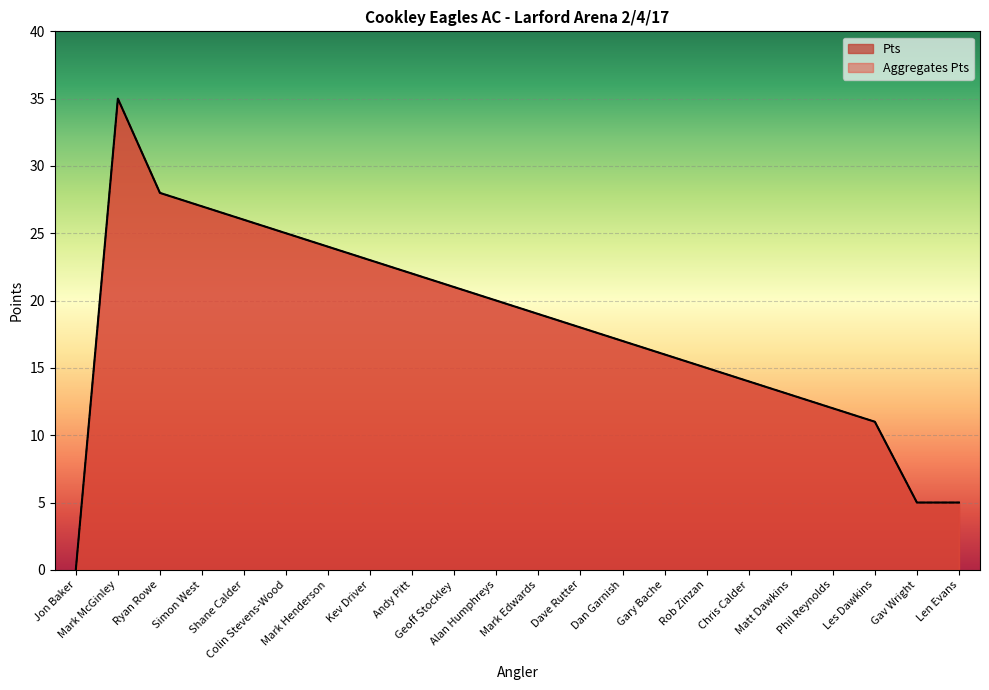

How many series are shown in this chart?

2